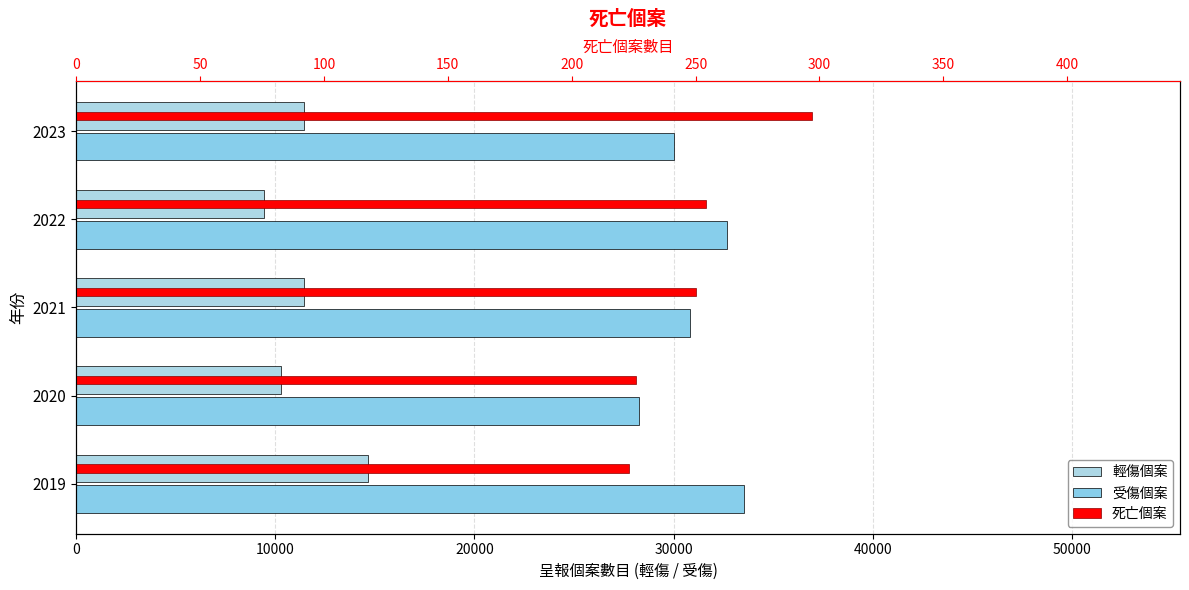

List the series in order of their overall mean, lowest first.

死亡個案, 輕傷個案, 受傷個案